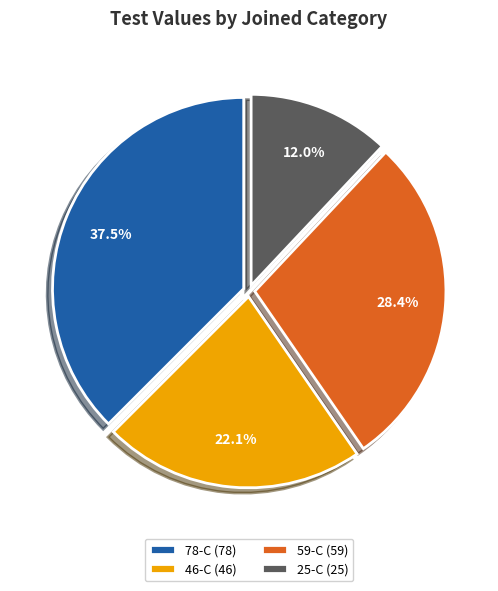

Which has a higher value, 25-C (25) or 59-C (59)?

59-C (59)